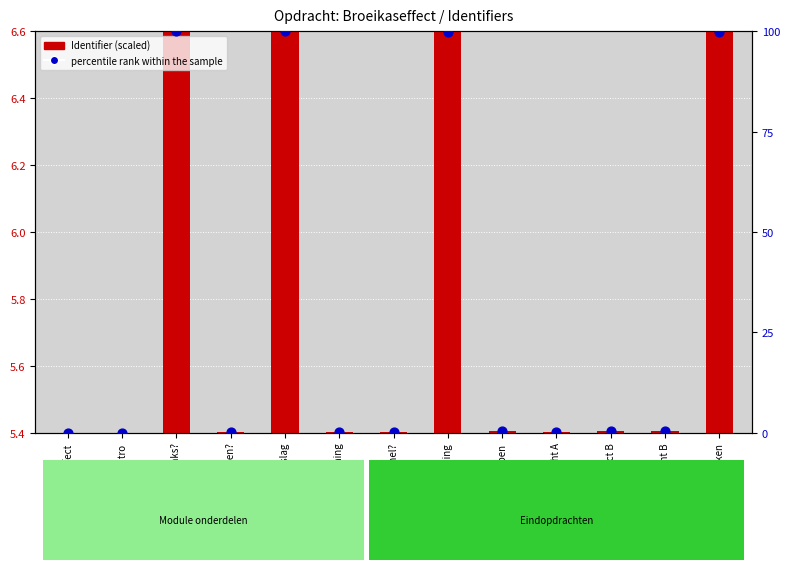

Which has a higher value, Stap 1: Opwarming or Wat ga ik doen??

Stap 1: Opwarming